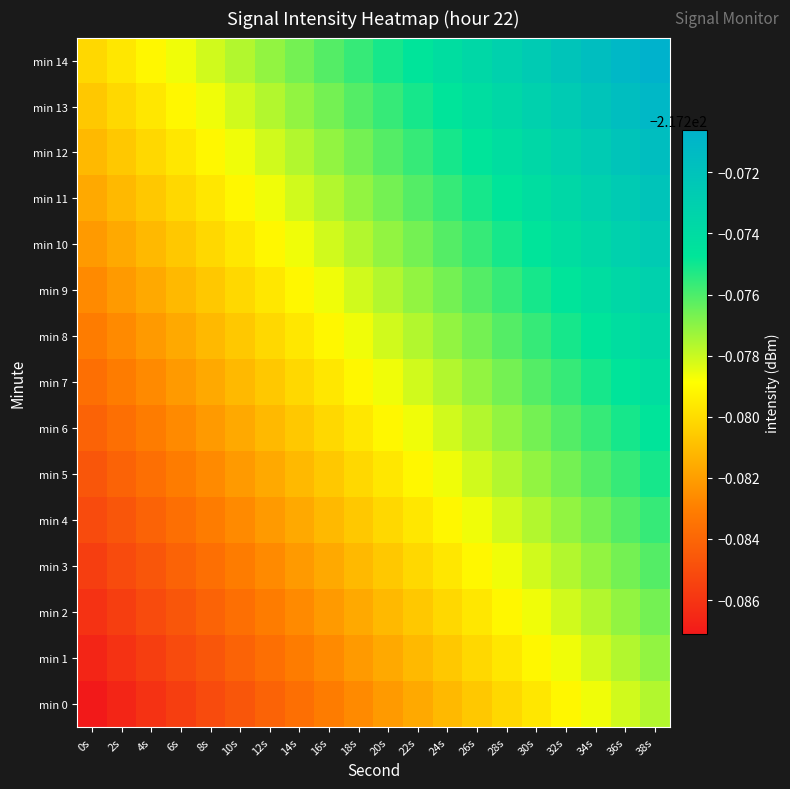

Reading left to right, transcribe all the data shown in this chart.

min 0: 0s=-217.3	2s=-217.3	4s=-217.3	6s=-217.3	8s=-217.3	10s=-217.3	12s=-217.3	14s=-217.3	16s=-217.3	18s=-217.3	20s=-217.3	22s=-217.3	24s=-217.3	26s=-217.3	28s=-217.3	30s=-217.3	32s=-217.3	34s=-217.3	36s=-217.3	38s=-217.3
min 1: 0s=-217.3	2s=-217.3	4s=-217.3	6s=-217.3	8s=-217.3	10s=-217.3	12s=-217.3	14s=-217.3	16s=-217.3	18s=-217.3	20s=-217.3	22s=-217.3	24s=-217.3	26s=-217.3	28s=-217.3	30s=-217.3	32s=-217.3	34s=-217.3	36s=-217.3	38s=-217.3
min 2: 0s=-217.3	2s=-217.3	4s=-217.3	6s=-217.3	8s=-217.3	10s=-217.3	12s=-217.3	14s=-217.3	16s=-217.3	18s=-217.3	20s=-217.3	22s=-217.3	24s=-217.3	26s=-217.3	28s=-217.3	30s=-217.3	32s=-217.3	34s=-217.3	36s=-217.3	38s=-217.3
min 3: 0s=-217.3	2s=-217.3	4s=-217.3	6s=-217.3	8s=-217.3	10s=-217.3	12s=-217.3	14s=-217.3	16s=-217.3	18s=-217.3	20s=-217.3	22s=-217.3	24s=-217.3	26s=-217.3	28s=-217.3	30s=-217.3	32s=-217.3	34s=-217.3	36s=-217.3	38s=-217.3
min 4: 0s=-217.3	2s=-217.3	4s=-217.3	6s=-217.3	8s=-217.3	10s=-217.3	12s=-217.3	14s=-217.3	16s=-217.3	18s=-217.3	20s=-217.3	22s=-217.3	24s=-217.3	26s=-217.3	28s=-217.3	30s=-217.3	32s=-217.3	34s=-217.3	36s=-217.3	38s=-217.3
min 5: 0s=-217.3	2s=-217.3	4s=-217.3	6s=-217.3	8s=-217.3	10s=-217.3	12s=-217.3	14s=-217.3	16s=-217.3	18s=-217.3	20s=-217.3	22s=-217.3	24s=-217.3	26s=-217.3	28s=-217.3	30s=-217.3	32s=-217.3	34s=-217.3	36s=-217.3	38s=-217.3
min 6: 0s=-217.3	2s=-217.3	4s=-217.3	6s=-217.3	8s=-217.3	10s=-217.3	12s=-217.3	14s=-217.3	16s=-217.3	18s=-217.3	20s=-217.3	22s=-217.3	24s=-217.3	26s=-217.3	28s=-217.3	30s=-217.3	32s=-217.3	34s=-217.3	36s=-217.3	38s=-217.3
min 7: 0s=-217.3	2s=-217.3	4s=-217.3	6s=-217.3	8s=-217.3	10s=-217.3	12s=-217.3	14s=-217.3	16s=-217.3	18s=-217.3	20s=-217.3	22s=-217.3	24s=-217.3	26s=-217.3	28s=-217.3	30s=-217.3	32s=-217.3	34s=-217.3	36s=-217.3	38s=-217.3
min 8: 0s=-217.3	2s=-217.3	4s=-217.3	6s=-217.3	8s=-217.3	10s=-217.3	12s=-217.3	14s=-217.3	16s=-217.3	18s=-217.3	20s=-217.3	22s=-217.3	24s=-217.3	26s=-217.3	28s=-217.3	30s=-217.3	32s=-217.3	34s=-217.3	36s=-217.3	38s=-217.3
min 9: 0s=-217.3	2s=-217.3	4s=-217.3	6s=-217.3	8s=-217.3	10s=-217.3	12s=-217.3	14s=-217.3	16s=-217.3	18s=-217.3	20s=-217.3	22s=-217.3	24s=-217.3	26s=-217.3	28s=-217.3	30s=-217.3	32s=-217.3	34s=-217.3	36s=-217.3	38s=-217.3
min 10: 0s=-217.3	2s=-217.3	4s=-217.3	6s=-217.3	8s=-217.3	10s=-217.3	12s=-217.3	14s=-217.3	16s=-217.3	18s=-217.3	20s=-217.3	22s=-217.3	24s=-217.3	26s=-217.3	28s=-217.3	30s=-217.3	32s=-217.3	34s=-217.3	36s=-217.3	38s=-217.3
min 11: 0s=-217.3	2s=-217.3	4s=-217.3	6s=-217.3	8s=-217.3	10s=-217.3	12s=-217.3	14s=-217.3	16s=-217.3	18s=-217.3	20s=-217.3	22s=-217.3	24s=-217.3	26s=-217.3	28s=-217.3	30s=-217.3	32s=-217.3	34s=-217.3	36s=-217.3	38s=-217.3
min 12: 0s=-217.3	2s=-217.3	4s=-217.3	6s=-217.3	8s=-217.3	10s=-217.3	12s=-217.3	14s=-217.3	16s=-217.3	18s=-217.3	20s=-217.3	22s=-217.3	24s=-217.3	26s=-217.3	28s=-217.3	30s=-217.3	32s=-217.3	34s=-217.3	36s=-217.3	38s=-217.3
min 13: 0s=-217.3	2s=-217.3	4s=-217.3	6s=-217.3	8s=-217.3	10s=-217.3	12s=-217.3	14s=-217.3	16s=-217.3	18s=-217.3	20s=-217.3	22s=-217.3	24s=-217.3	26s=-217.3	28s=-217.3	30s=-217.3	32s=-217.3	34s=-217.3	36s=-217.3	38s=-217.3
min 14: 0s=-217.3	2s=-217.3	4s=-217.3	6s=-217.3	8s=-217.3	10s=-217.3	12s=-217.3	14s=-217.3	16s=-217.3	18s=-217.3	20s=-217.3	22s=-217.3	24s=-217.3	26s=-217.3	28s=-217.3	30s=-217.3	32s=-217.3	34s=-217.3	36s=-217.3	38s=-217.3